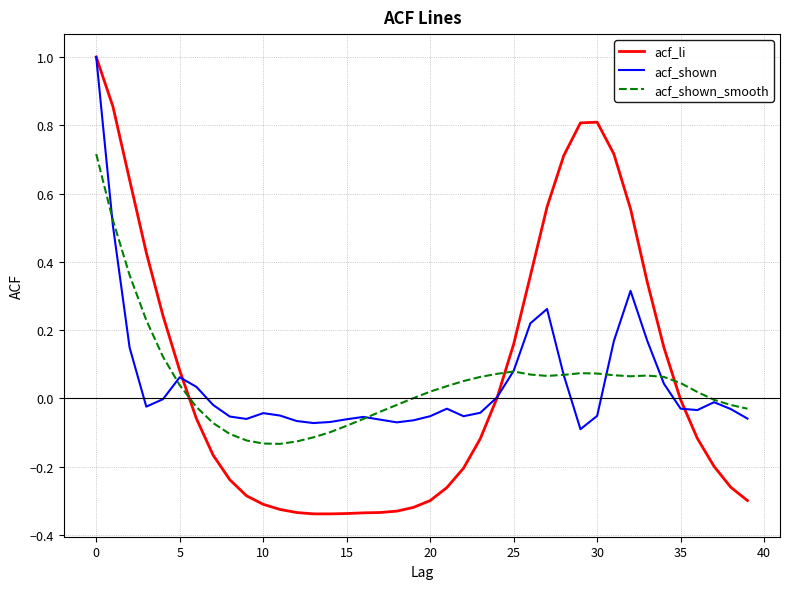

Which series has the widest spread of values?

acf_li